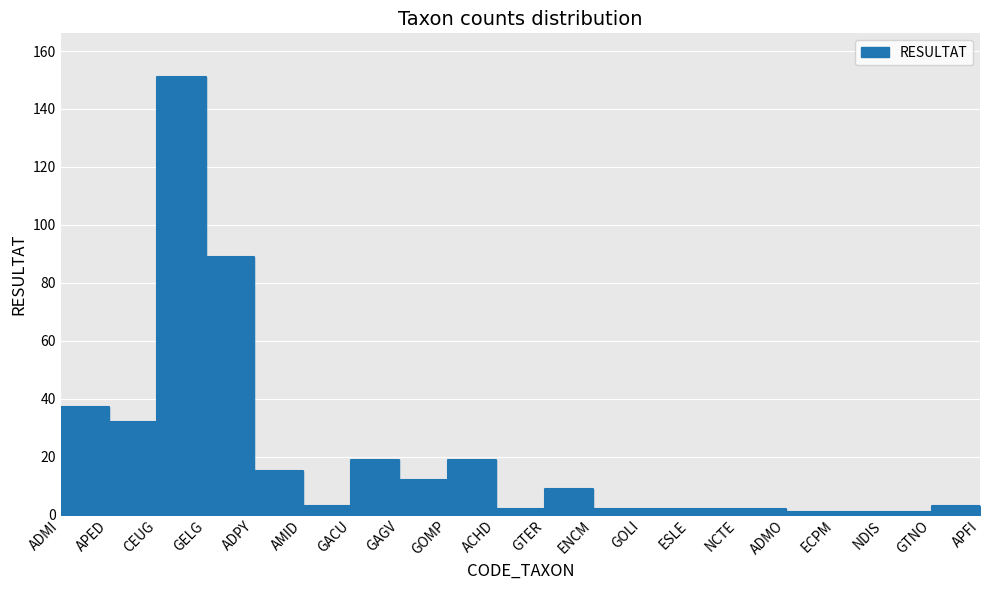

Does the chart display data point markers on the line(s)?

No